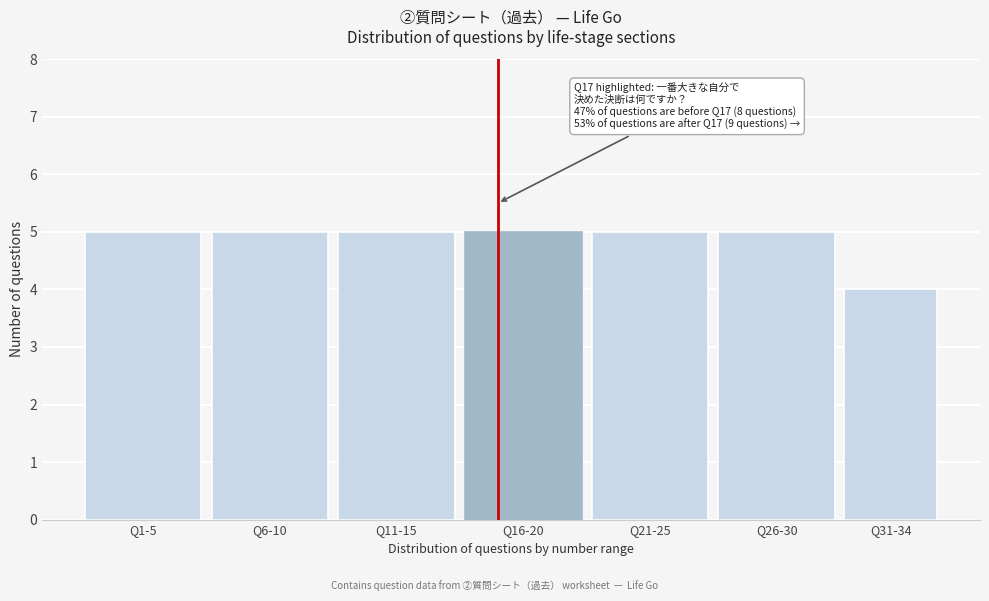

Reading left to right, extract all data points from this chart.

5	5	5	5	5	5	4